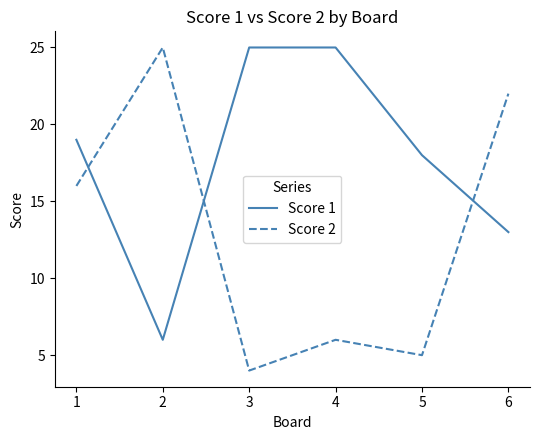

At which label does Score 2 reach its minimum?

3